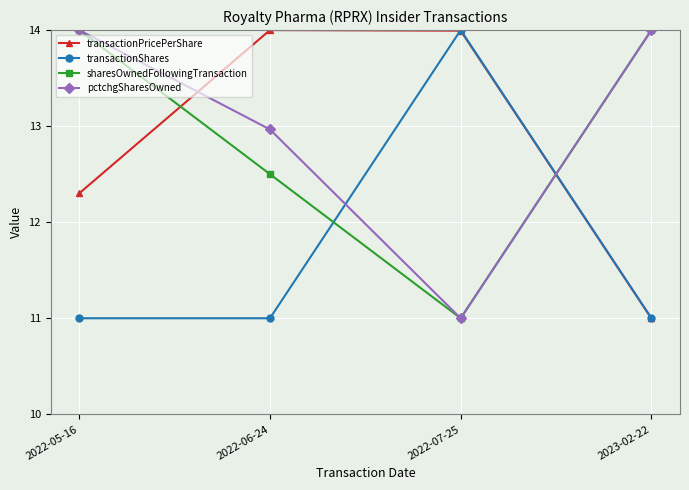

How many times do pctchgSharesOwned and transactionPricePerShare cross each other?

2